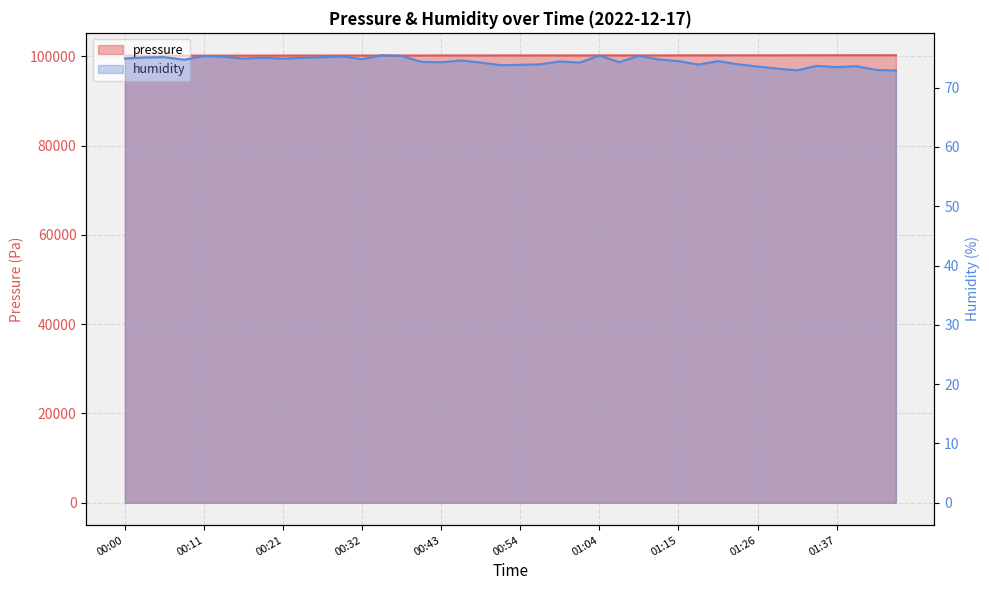

Where is the first local minimum for humidity?

00:08